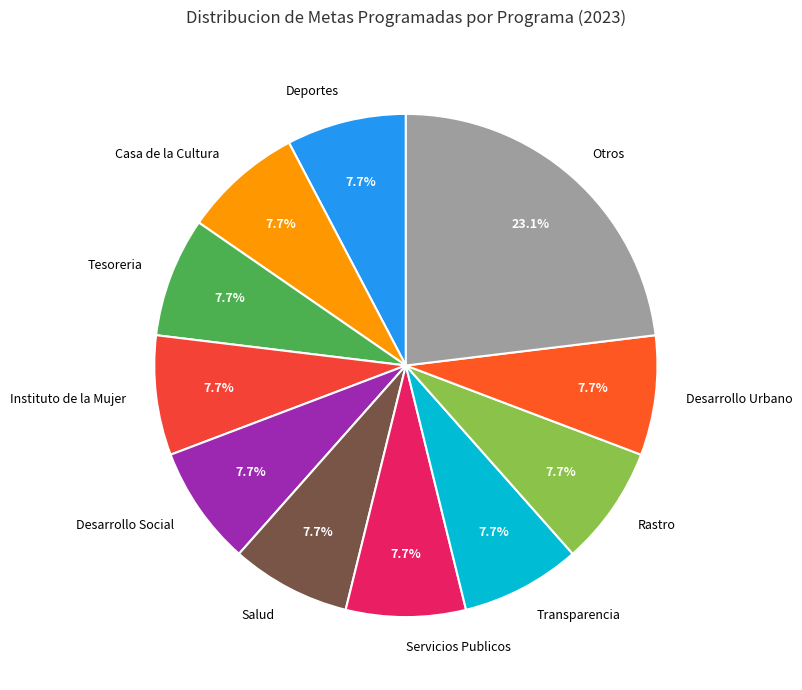

Count the number of slices in the pie.

11